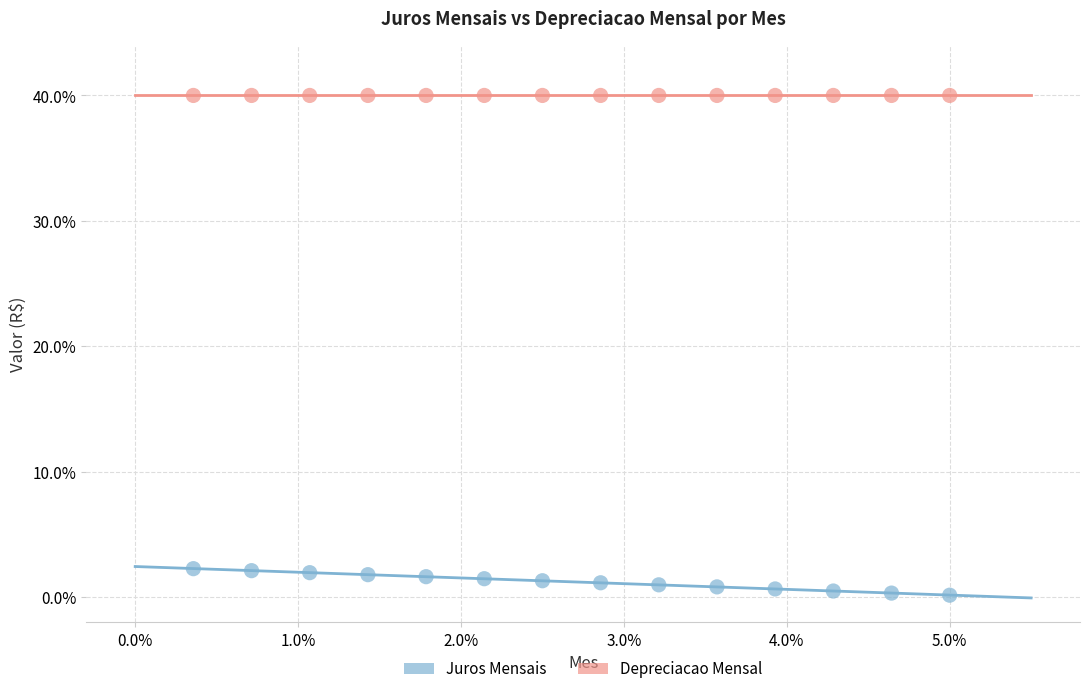

Which series contains the highest Y value?

Depreciacao Mensal